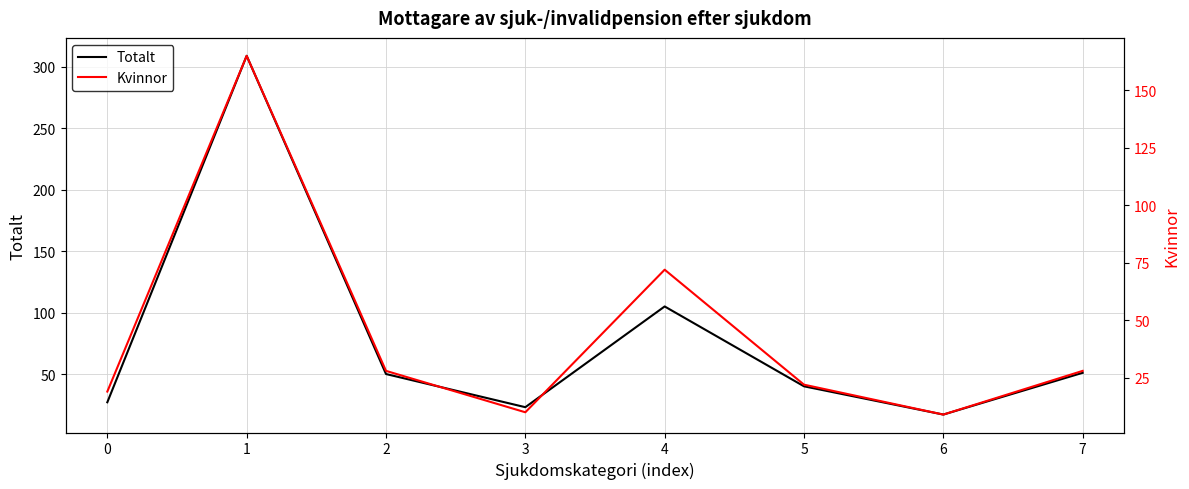

What is the maximum value for Kvinnor?

165